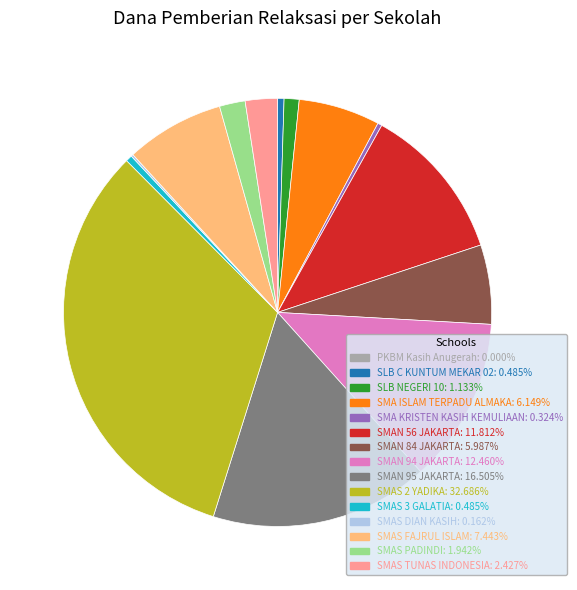

Is there a majority slice in this chart?

No